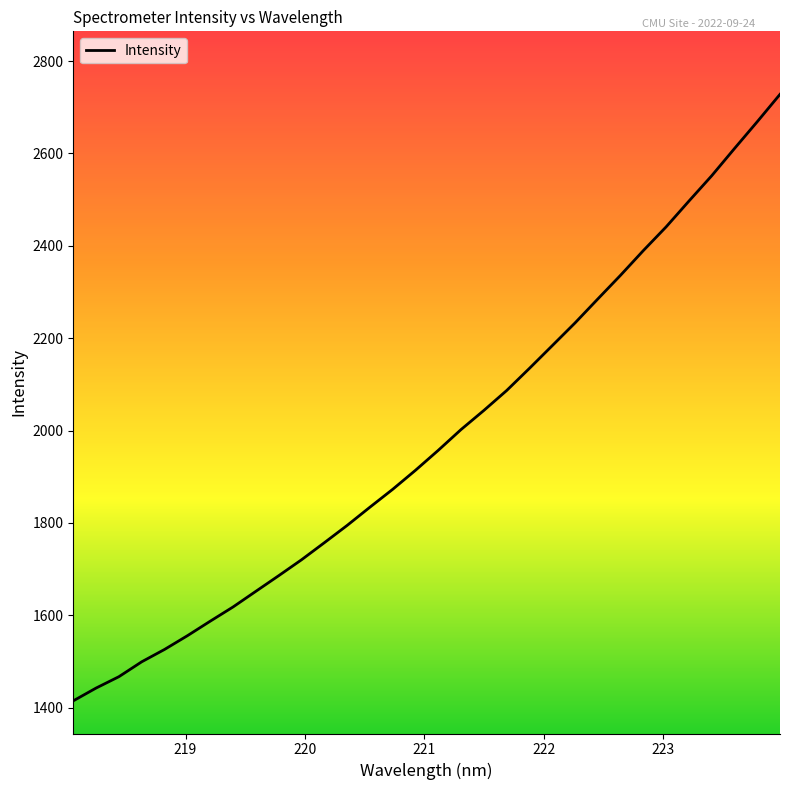

What is the smallest value displayed?

1414.7